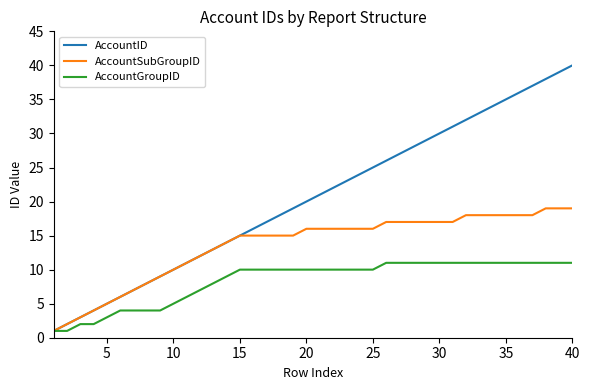

Rank the series by their average value, from lowest to highest.

AccountGroupID, AccountSubGroupID, AccountID